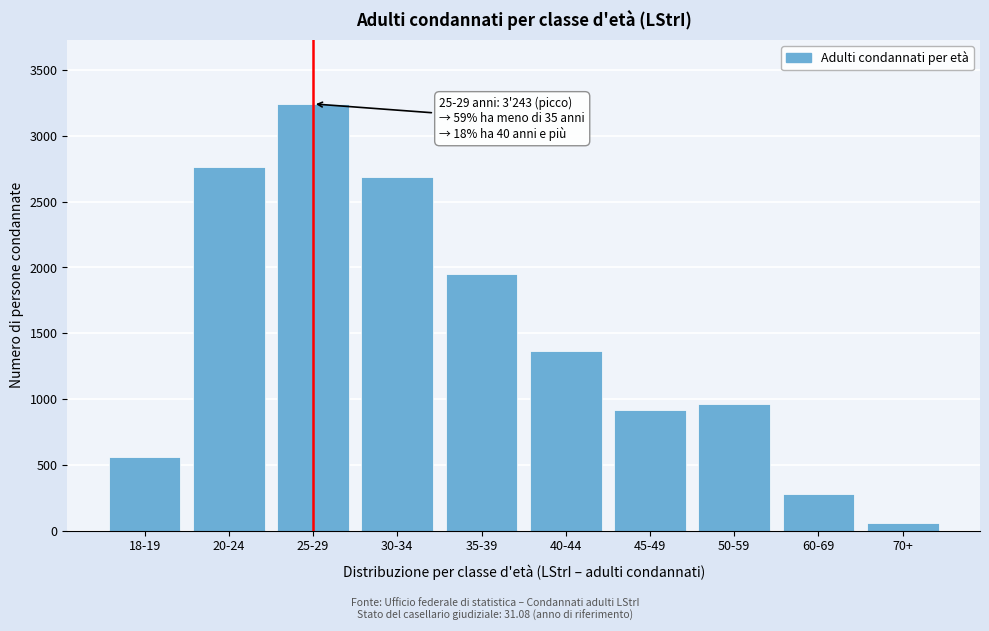

Reading right to left, list all the values displayed in this chart.

61	280	962	915	1363	1949	2690	3243	2763	562